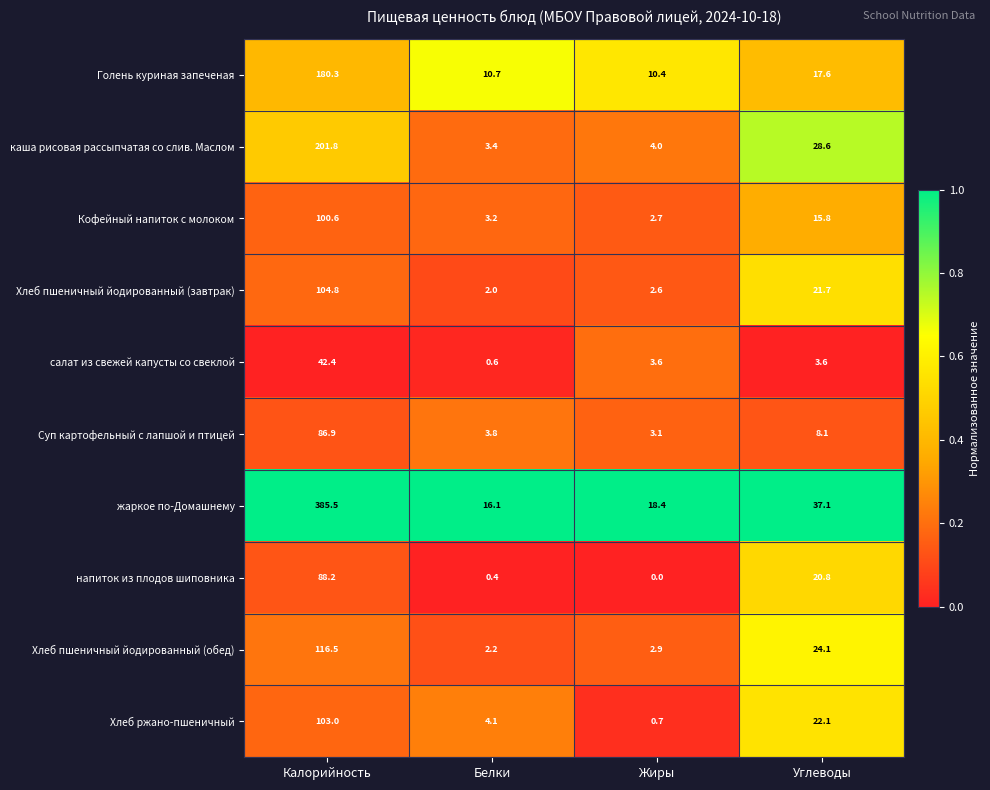

At which category does the chart reach its minimum across all series?

Жиры